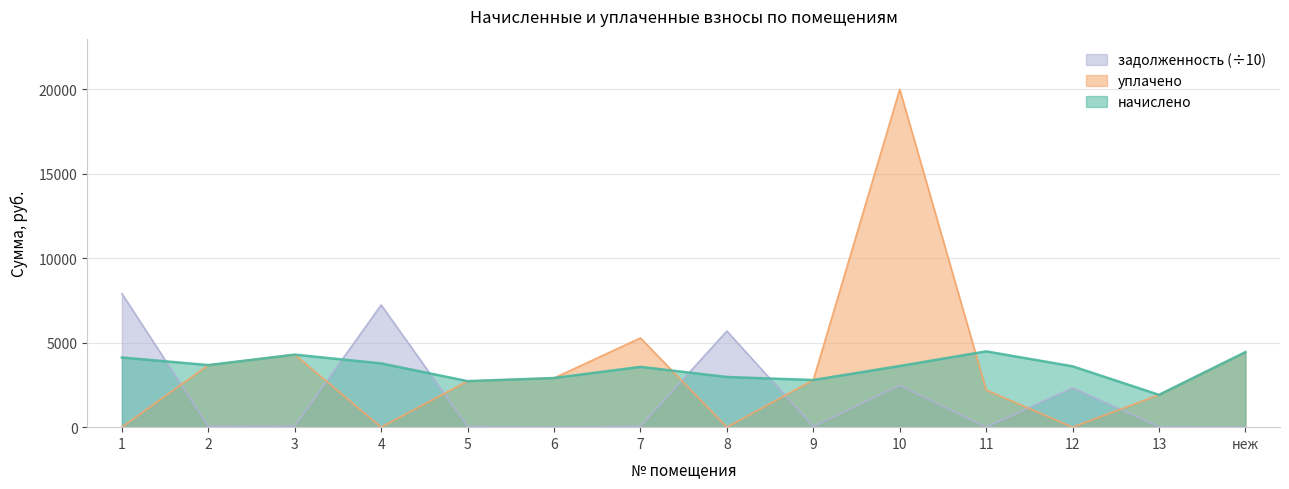

How many distinct data groups are displayed?

3